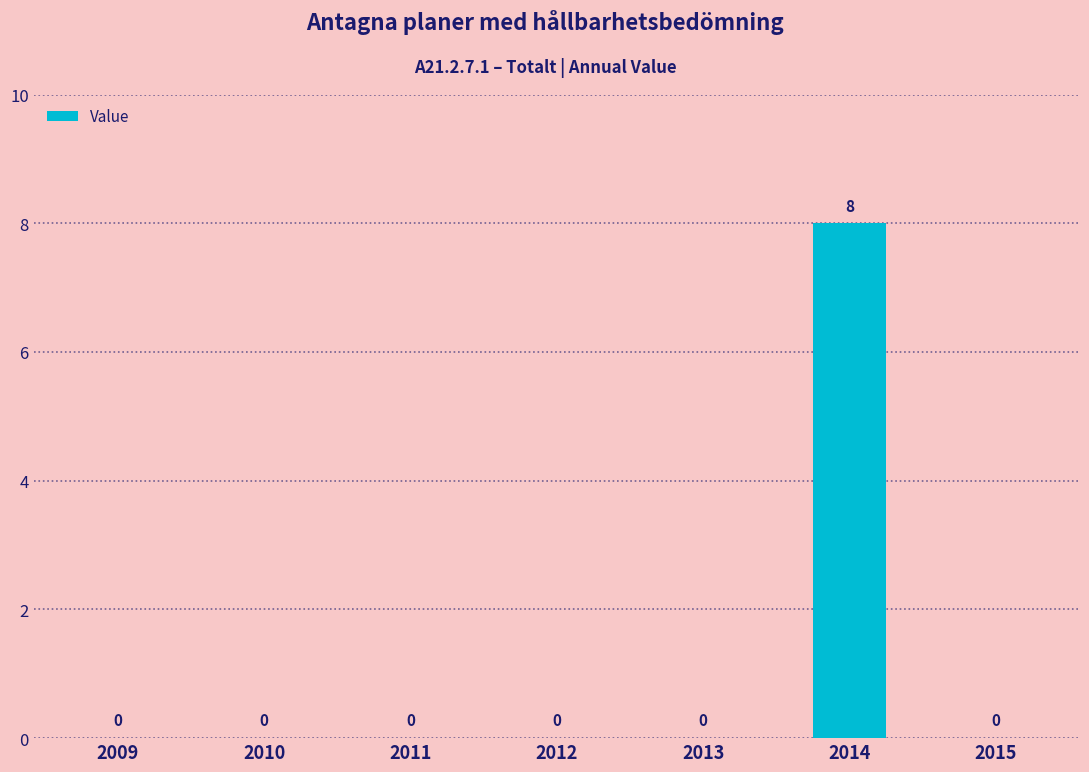

How many series are shown in this chart?

1